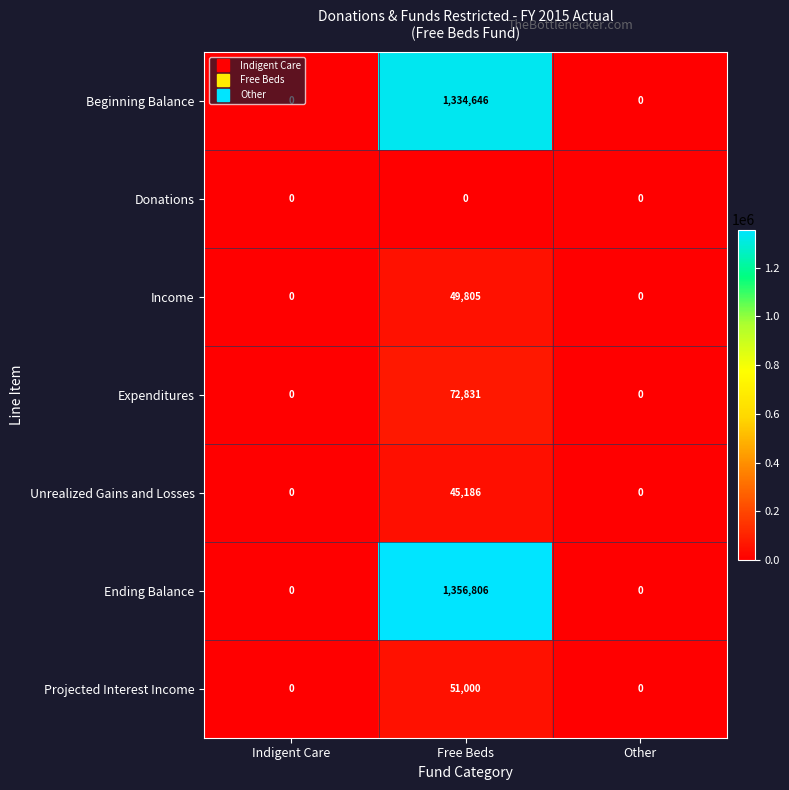

Which series has the widest spread of values?

Ending Balance